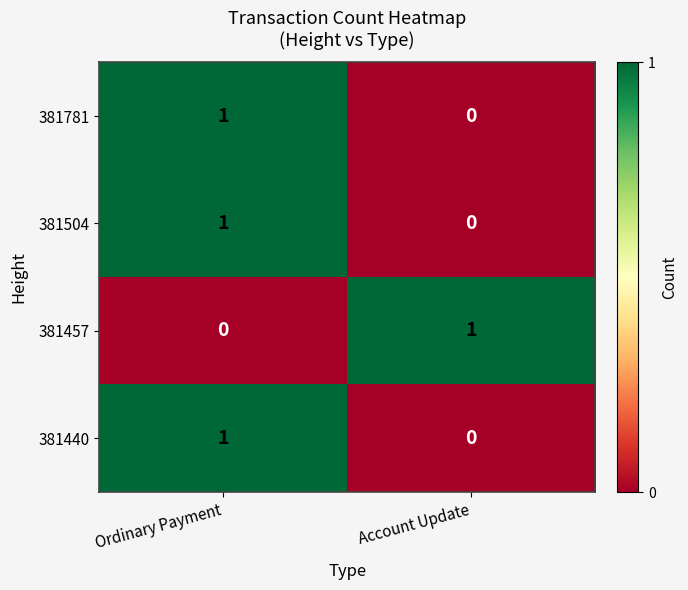

At which label does 381504 reach its peak?

Ordinary Payment